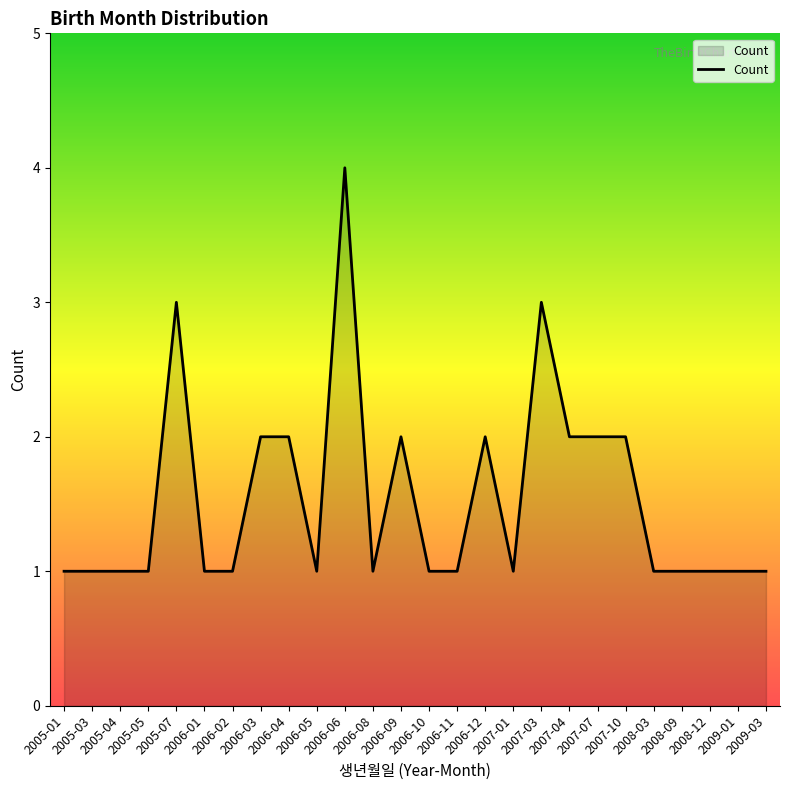

What is the difference between the maximum and minimum values?

3